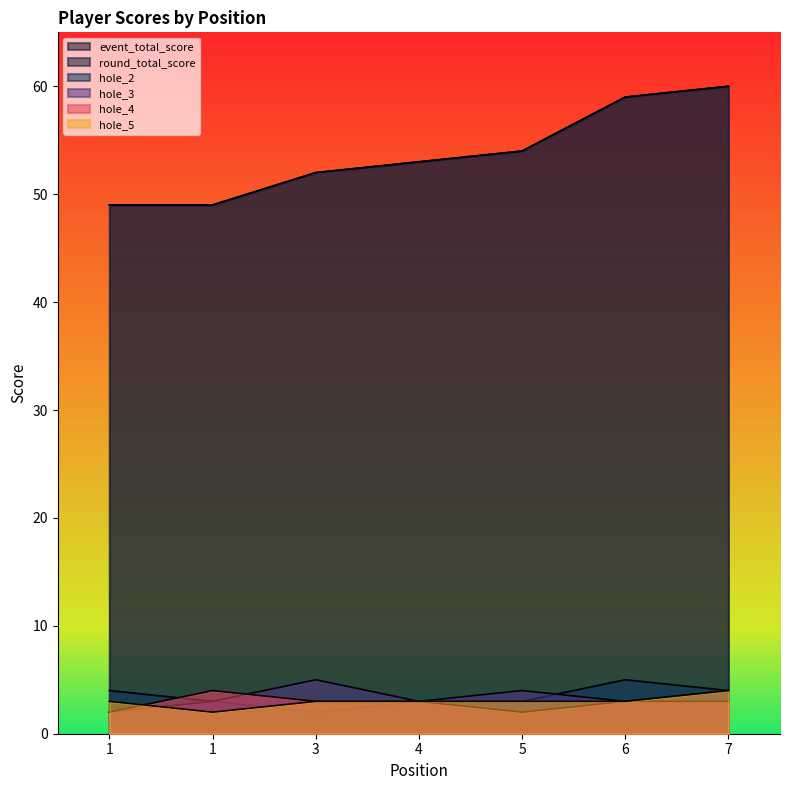

At which category does the chart reach its peak across all series?

7